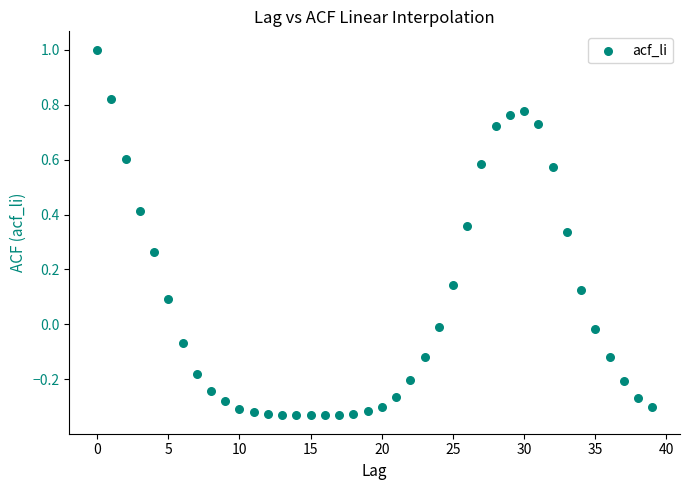

What is the range of Y values (max minus min)?

1.3